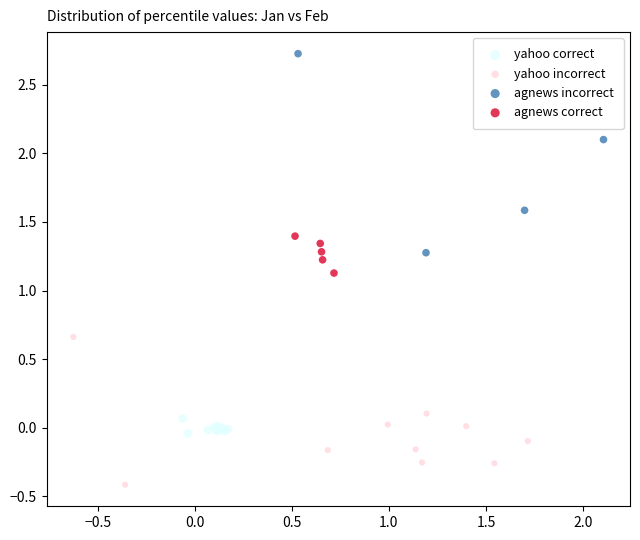

Which series has the largest Y range (max minus min)?

agnews incorrect